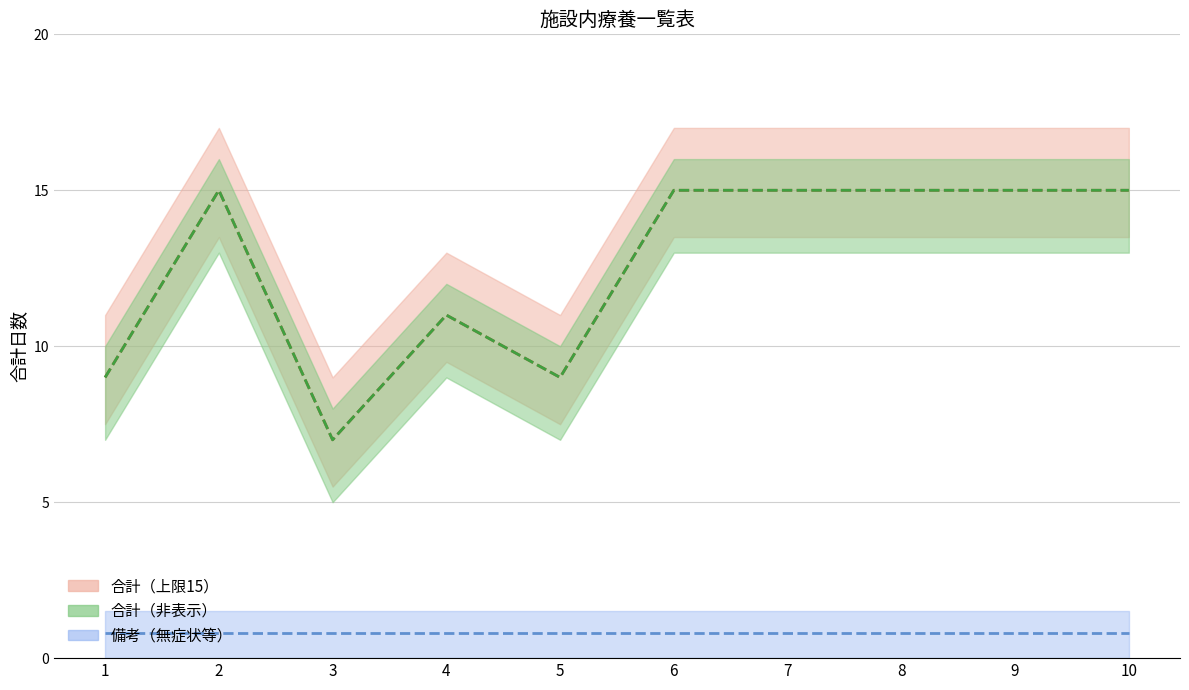

How many interior local valleys does the 合計（上限15） series have?

2